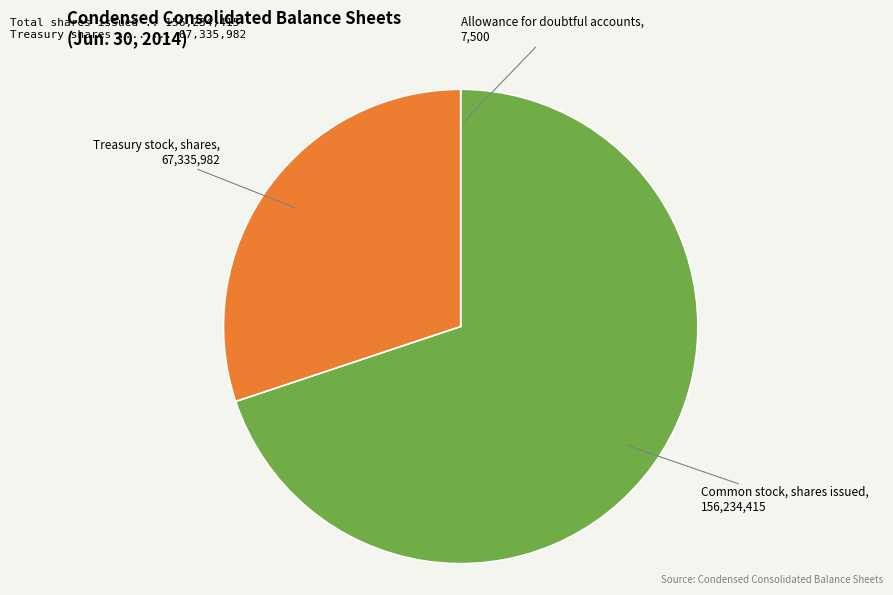

Is there a majority slice in this chart?

Yes